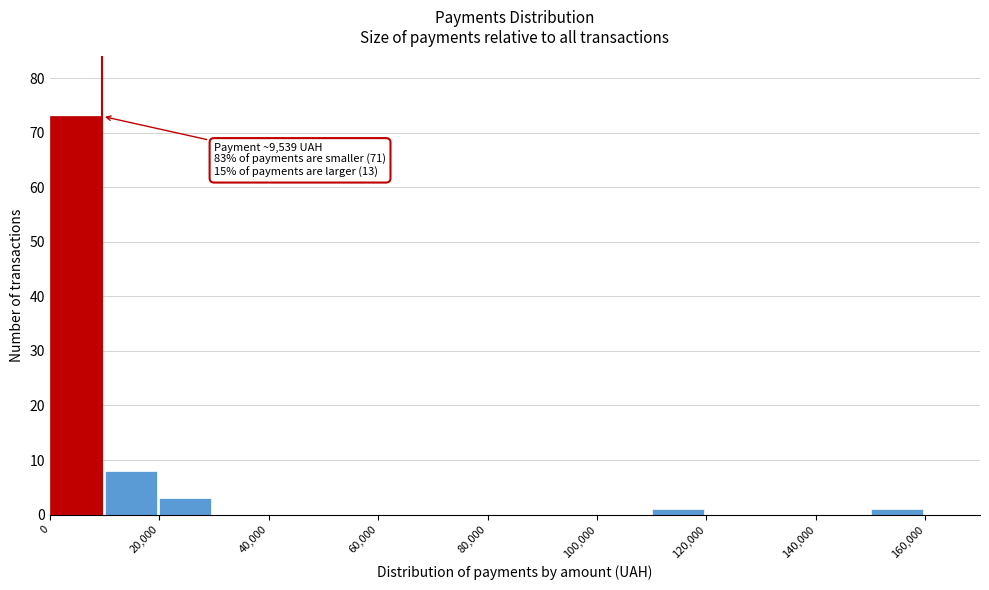

Which range on the x-axis has the tallest bar?

0 to 10000